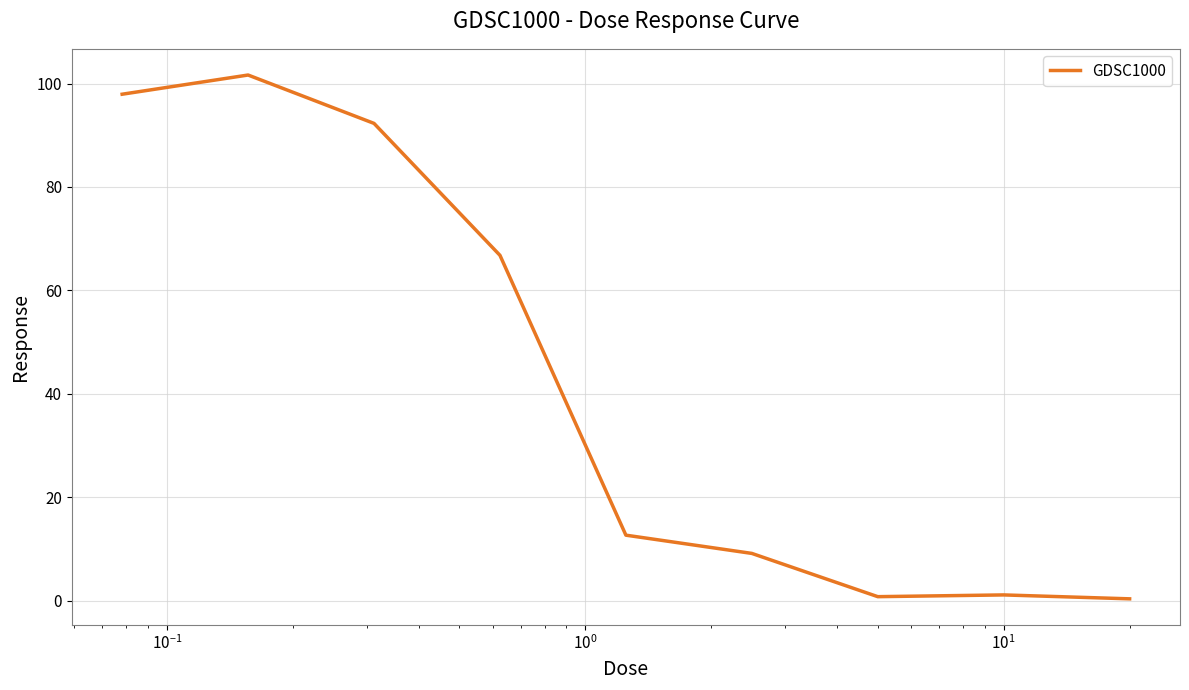

What is the difference between the maximum and minimum values?

101.3